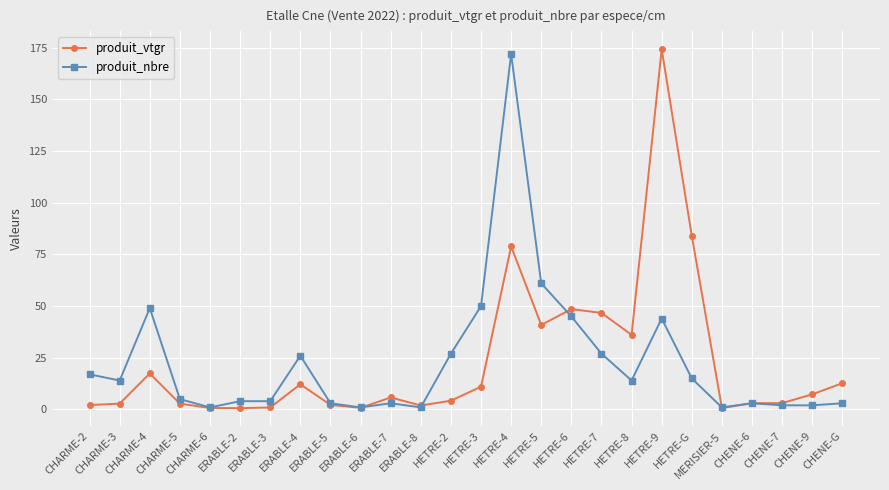

What is the value of the produit_vtgr point at the 14th from the left?

11.0